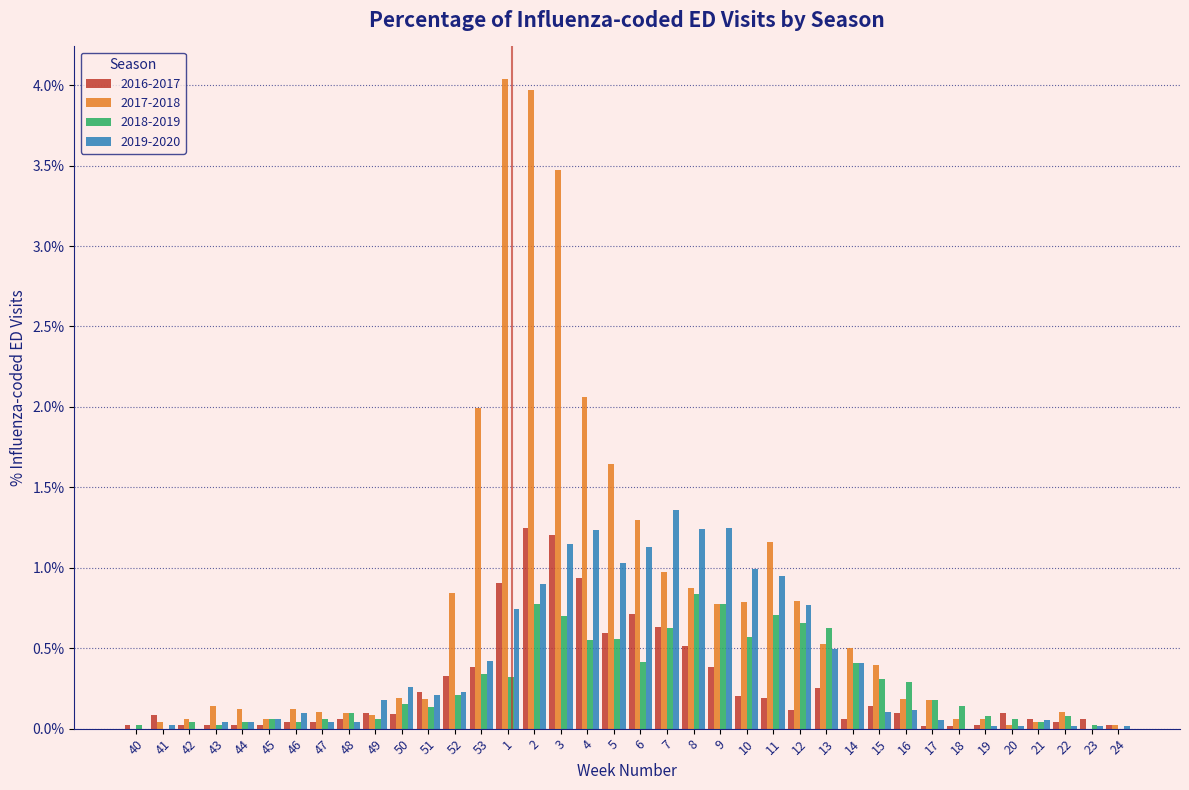

True or false: 2017-2018 has a value of 0.8 at 12.

True